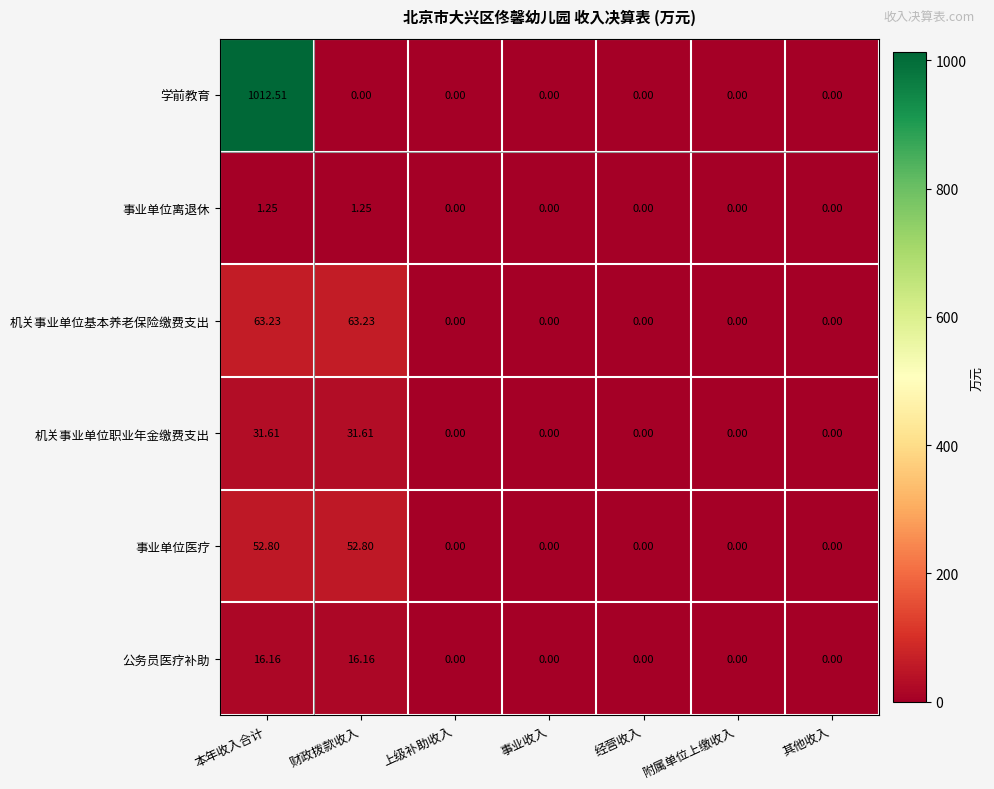

Which series has the widest spread of values?

学前教育